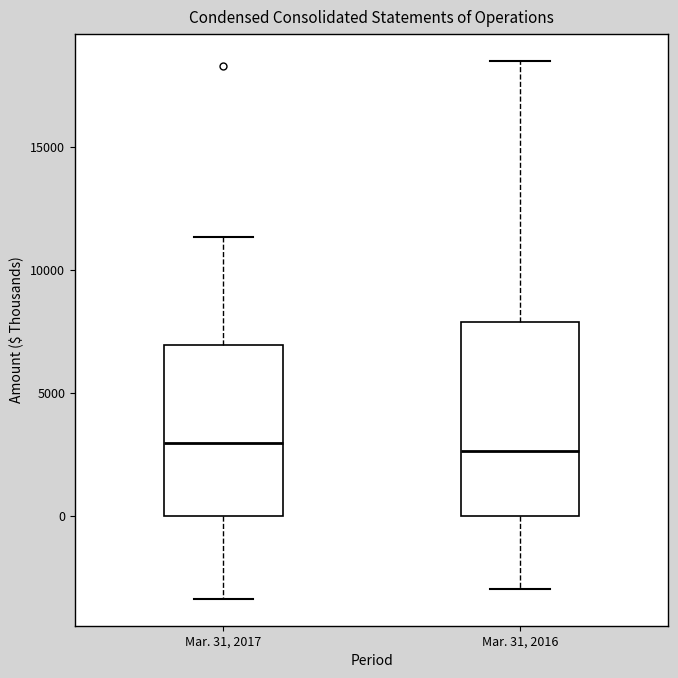

Where is the upper edge of the box for Mar. 31, 2017 on the y-axis? The values are not printed on the chart, so give them approximately, as read against the axis.

7000